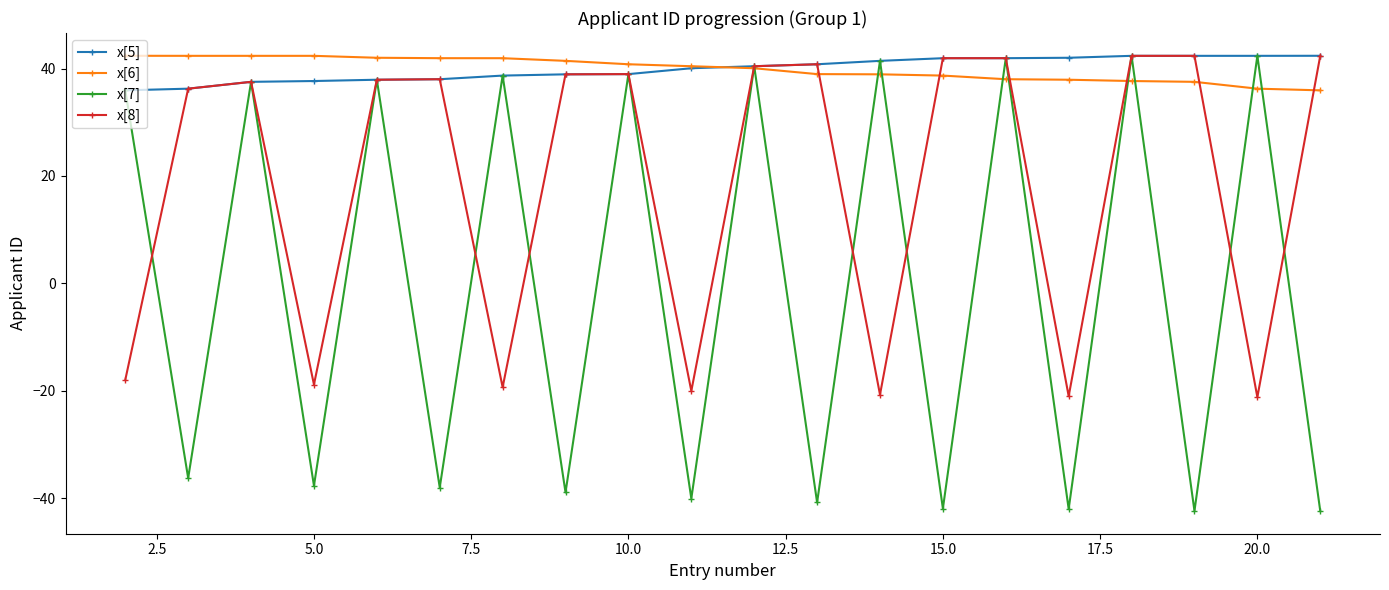

Which series has the widest spread of values?

x[7]